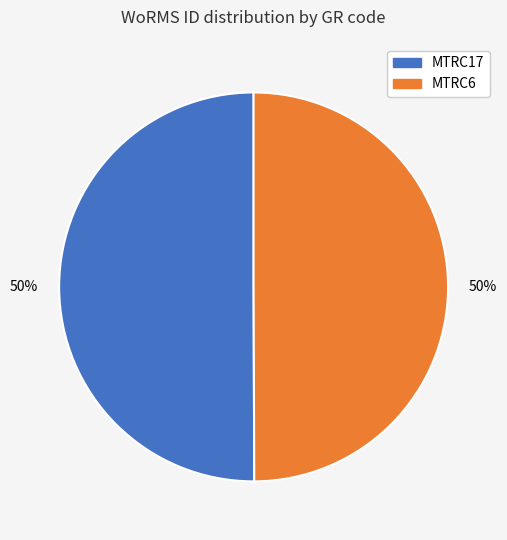

What is the ratio of the value at MTRC17 to the value at MTRC6?

1.0